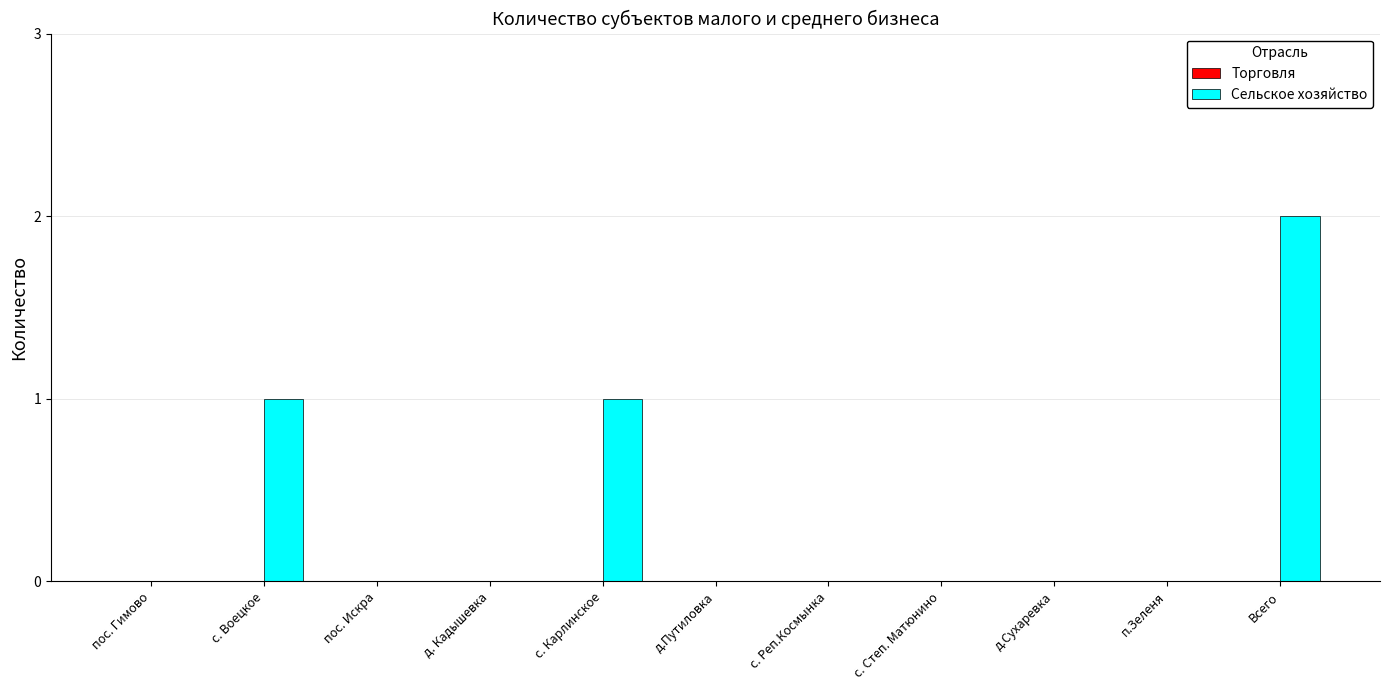

Between Всего and пос. Искра, which is larger?

Всего